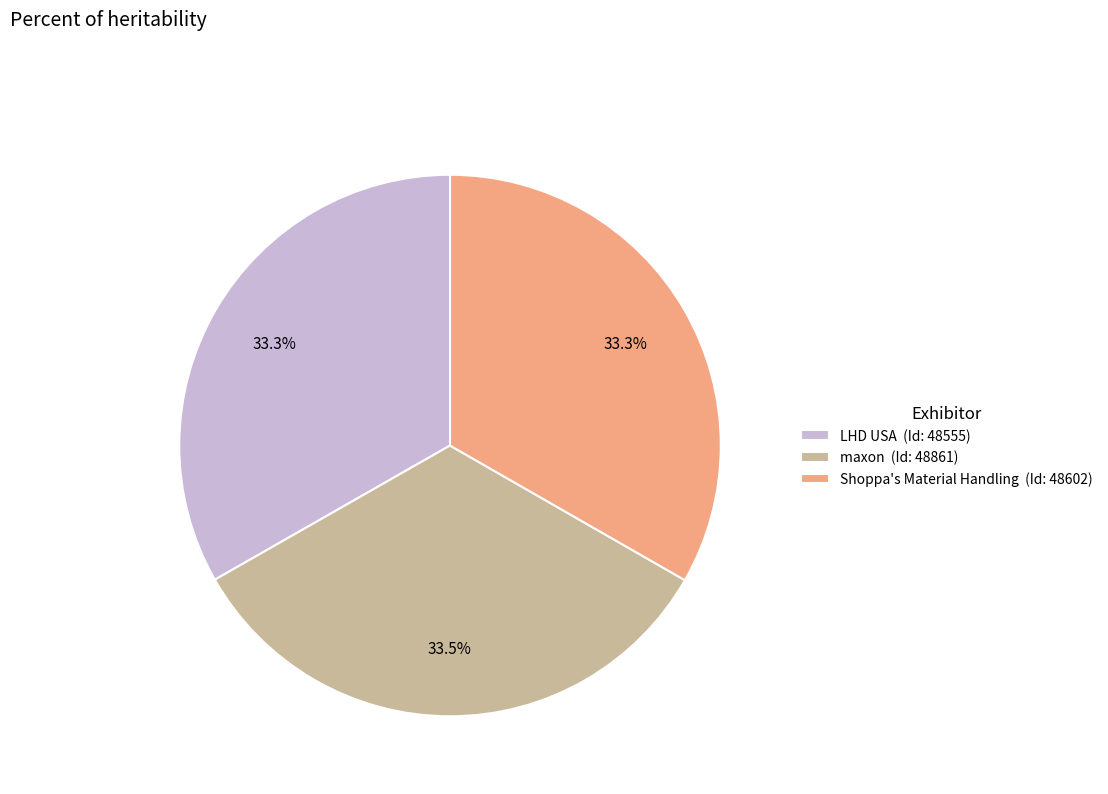

True or false: Shoppa's Material Handling accounts for 33% of the total.

True